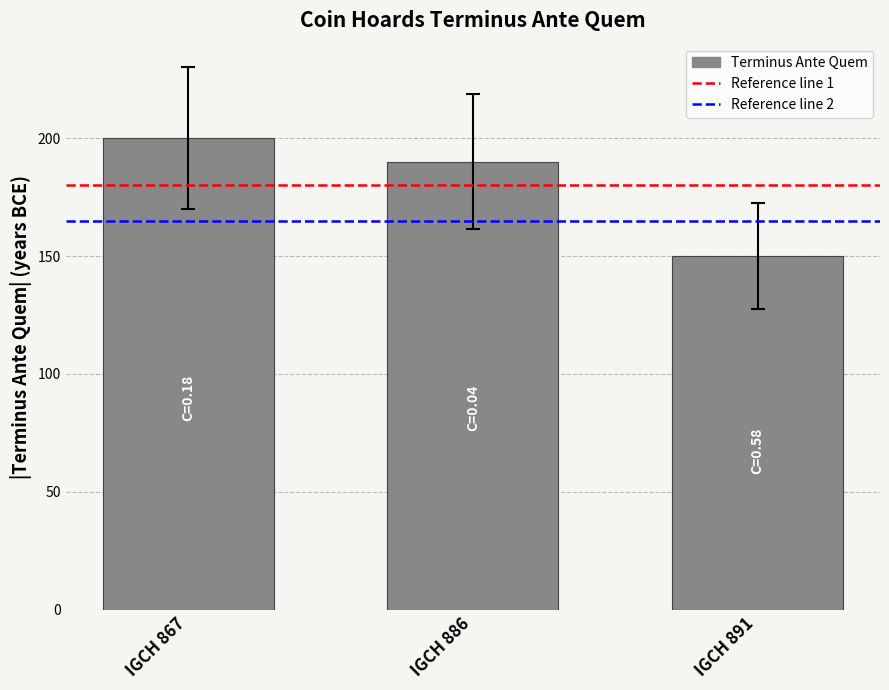

Rank the categories by value from highest to lowest.

IGCH 867, IGCH 886, IGCH 891